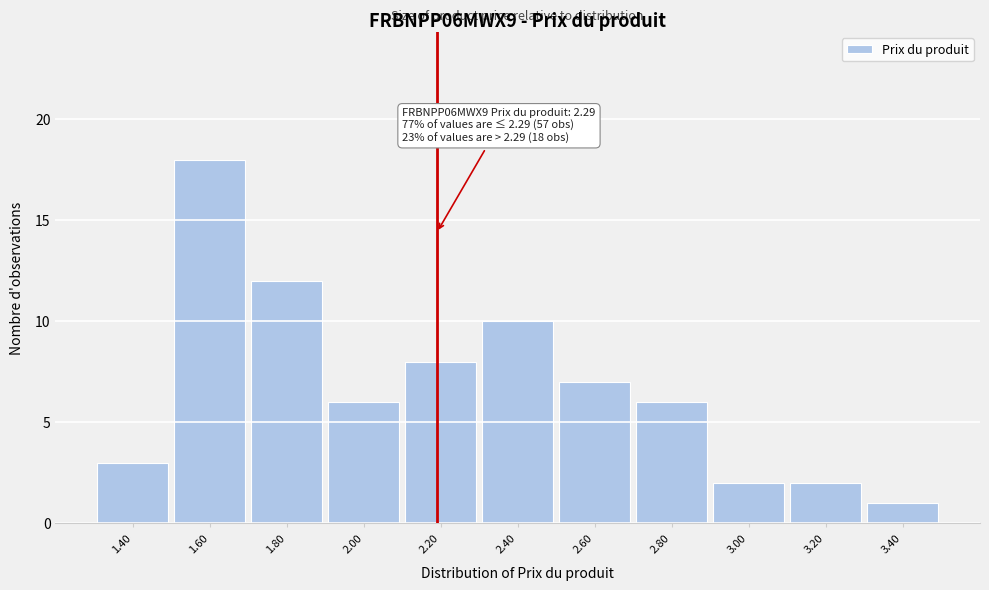

Reading left to right, transcribe all the data shown in this chart.

1.40=3	1.60=18	1.80=12	2.00=6	2.20=8	2.40=10	2.60=7	2.80=6	3.00=2	3.20=2	3.40=1